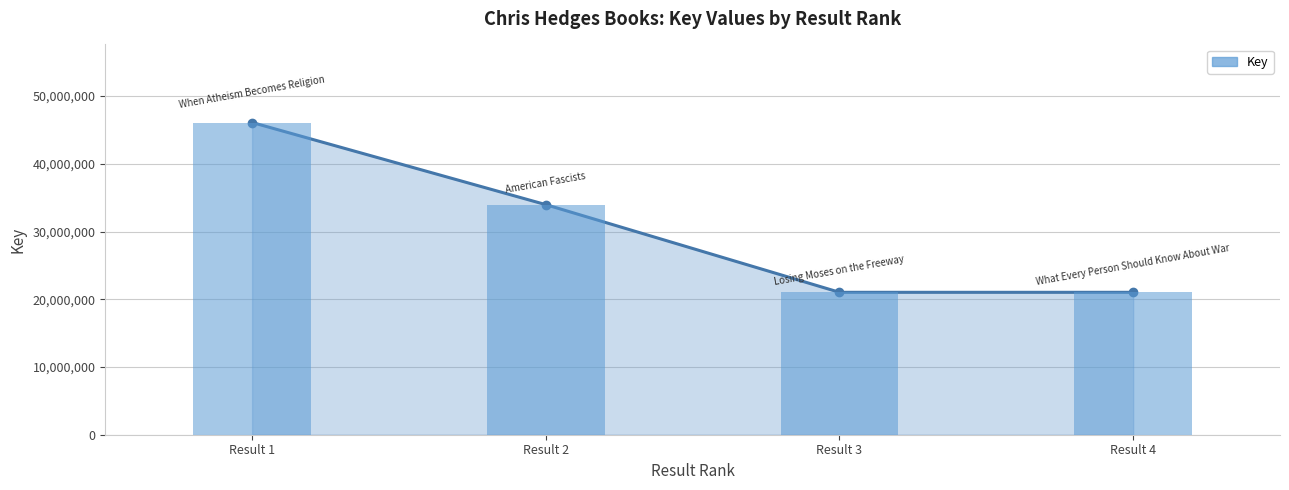

What is the value of the Key (bars) bar at the 1st from the left?

46095791